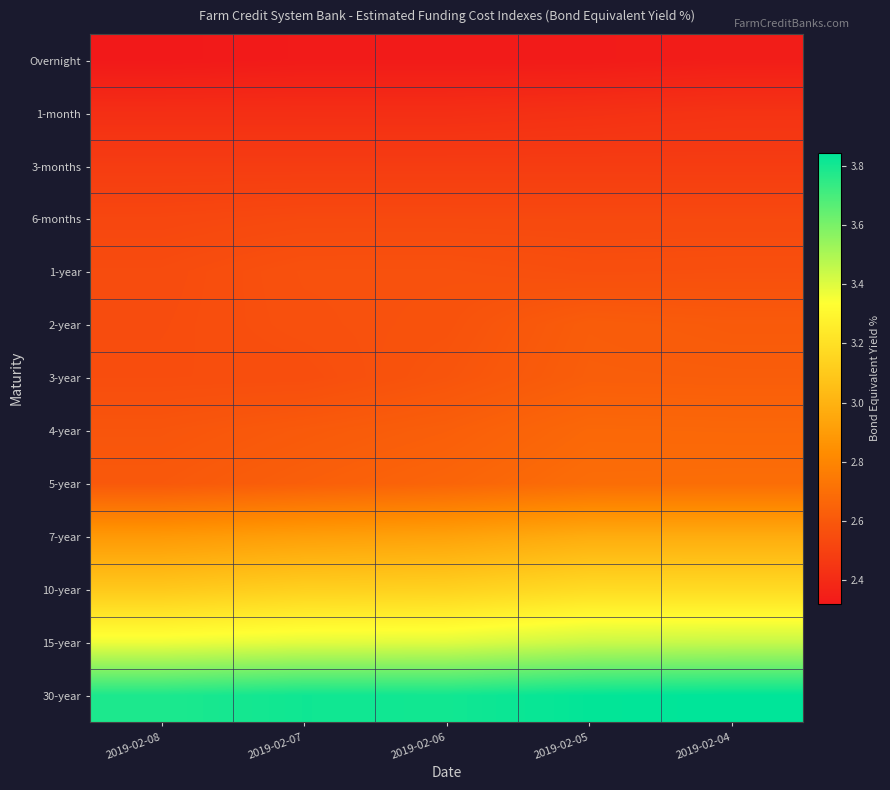

At which category is the sum across all series the highest?

2019-02-04